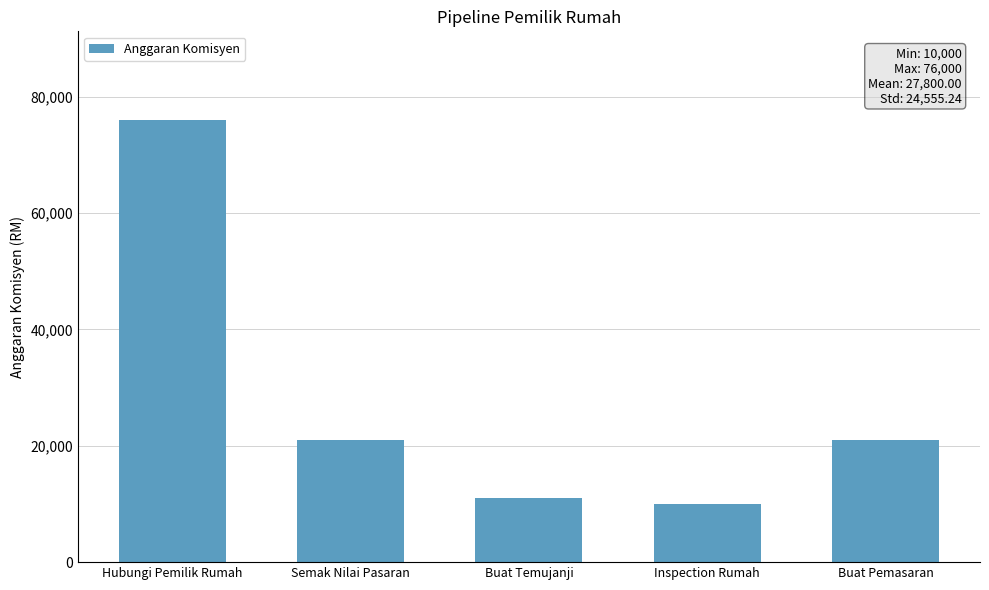

True or false: the data shows 18339 at Buat Temujanji.

False